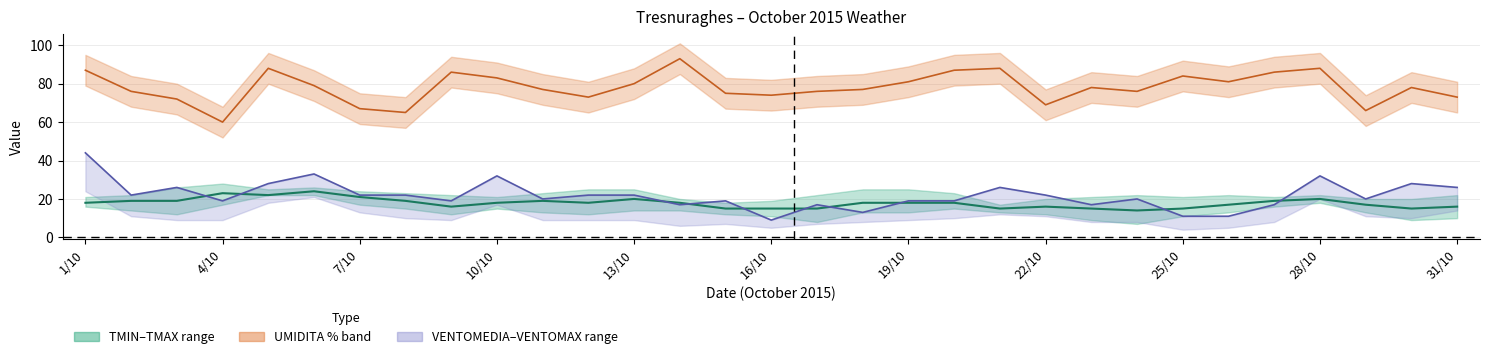

How many categories are shown in the chart?

31